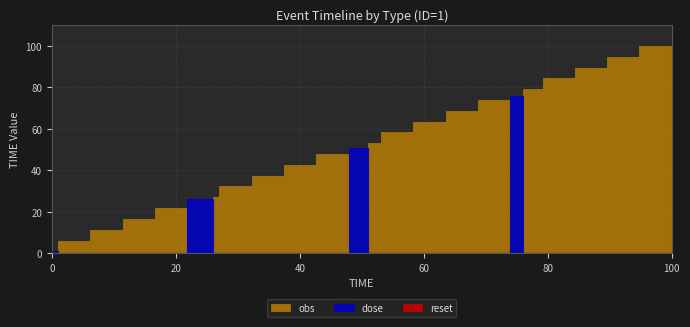

Does the chart display data point markers on the line(s)?

No